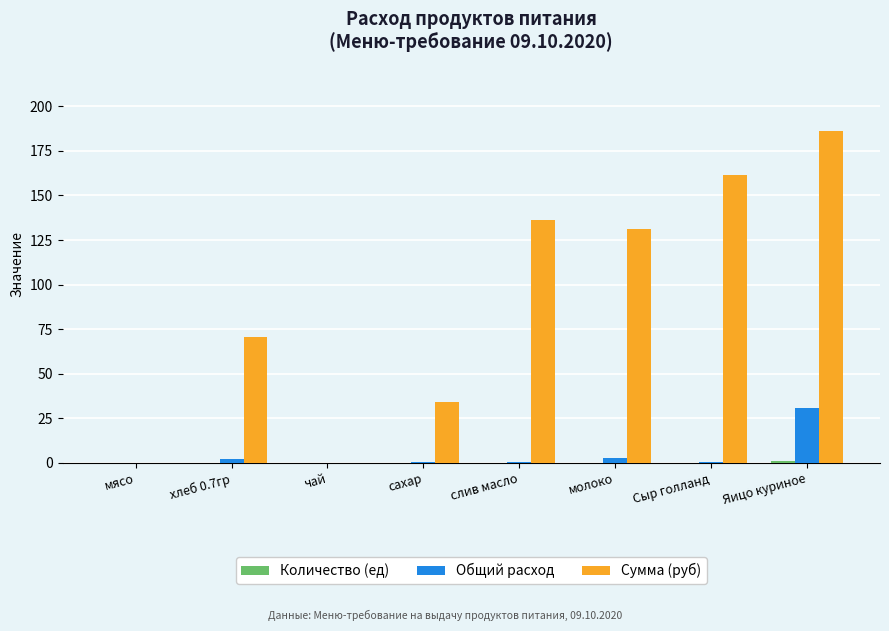

True or false: Сумма (руб) has a value of -127.1 at мясо.

False